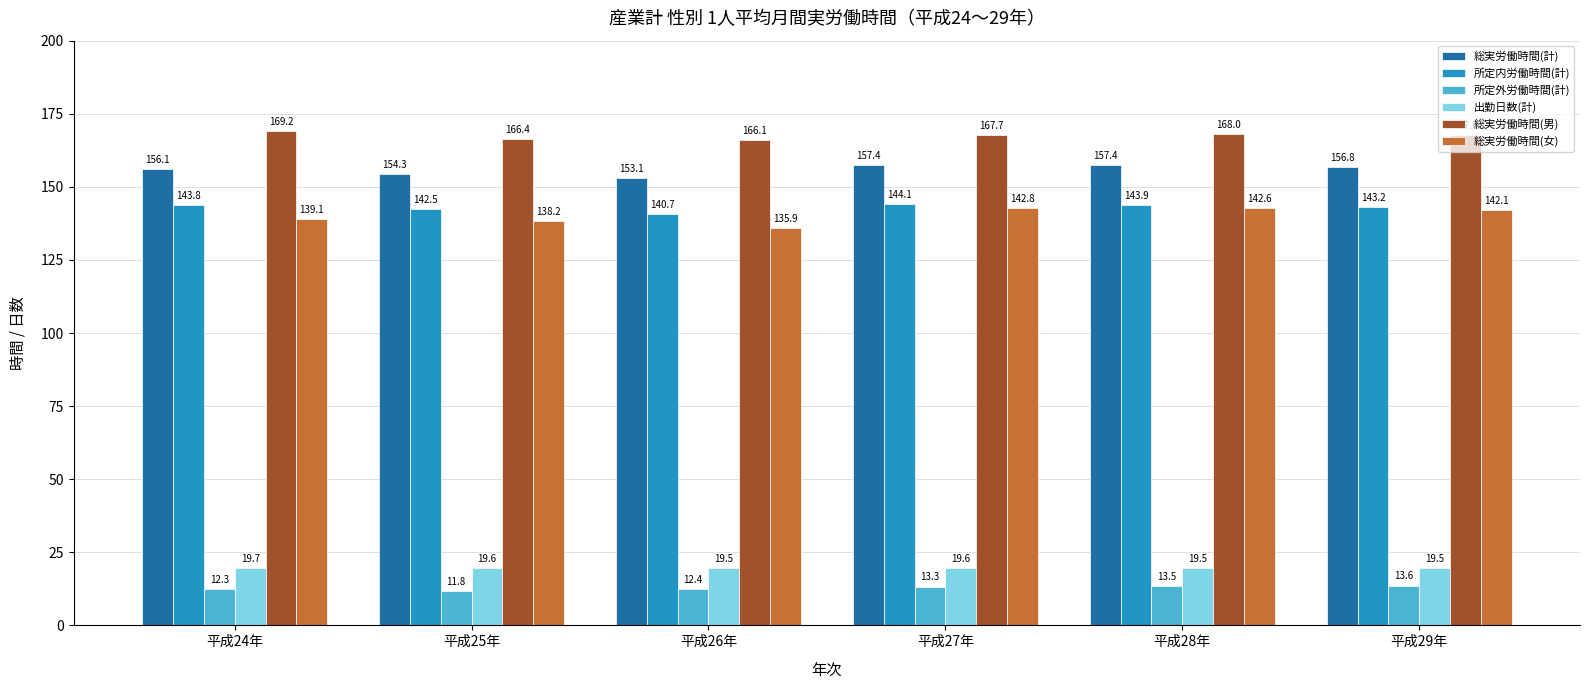

What is the approximate value of 総実労働時間(男) at 平成24年?

169.2